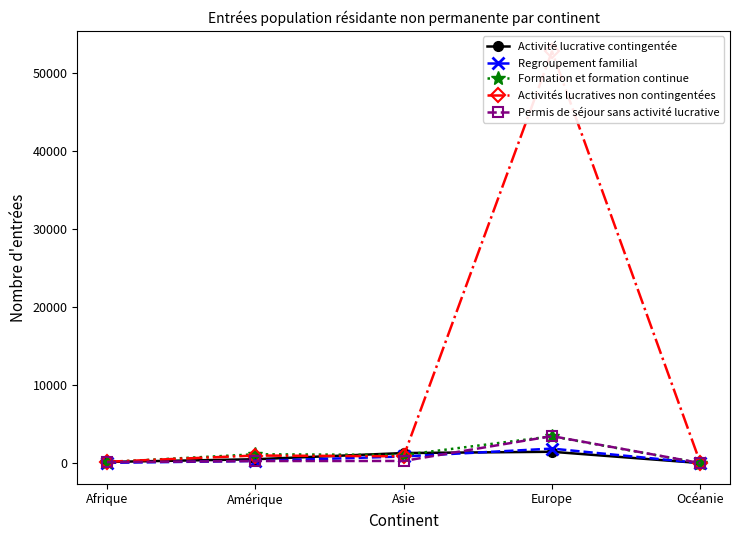

What is the sum of the Permis de séjour sans activité lucrative values at Europe and Océanie?

3492